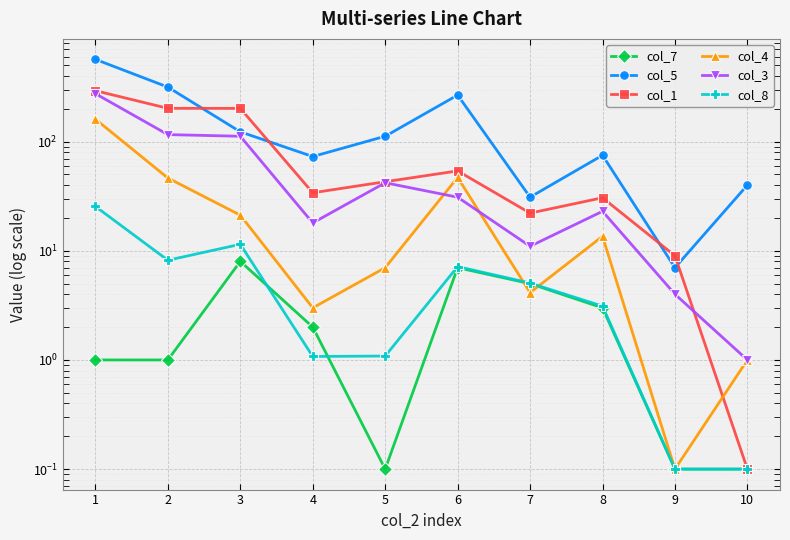

Rank the series at 9 from lowest to highest value.

col_7, col_4, col_8, col_3, col_5, col_1